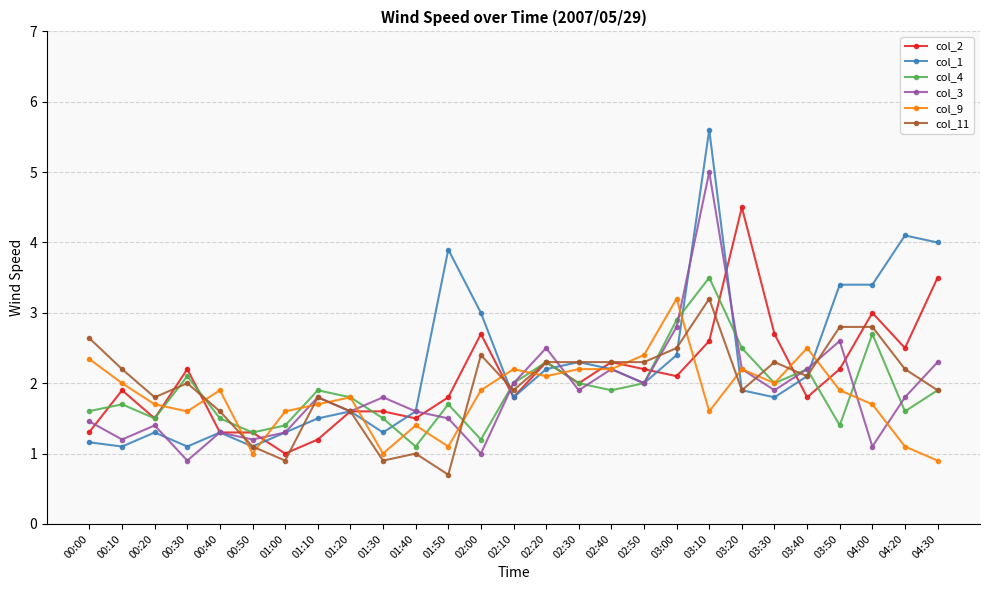

True or false: col_11 and col_9 cross at least once.

True